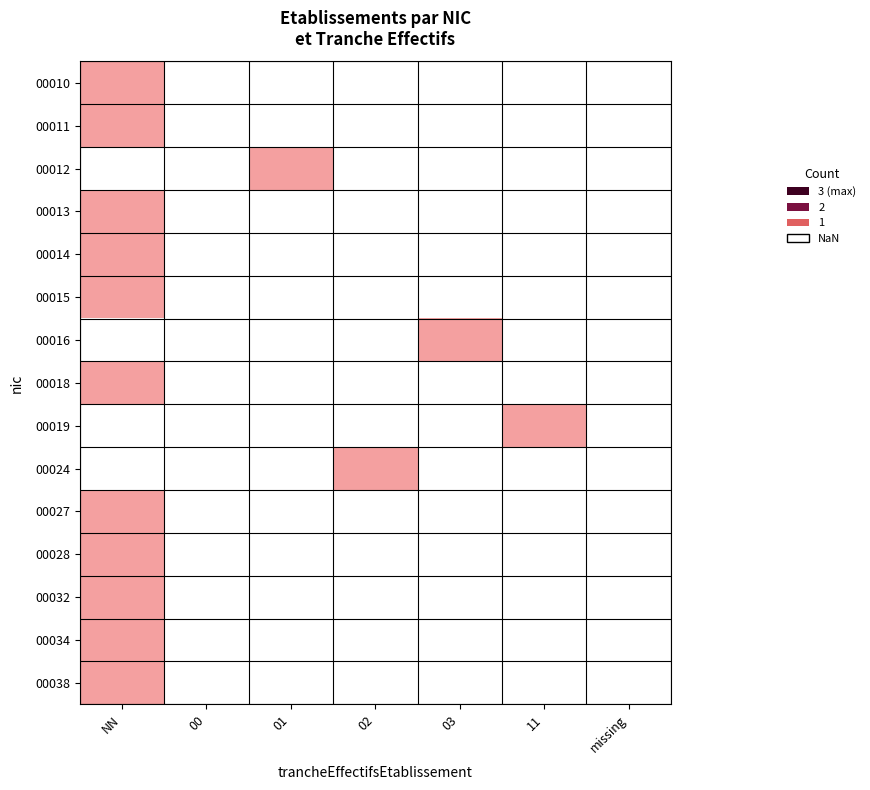

What is the difference between the 00 values at 01 and 11?

1